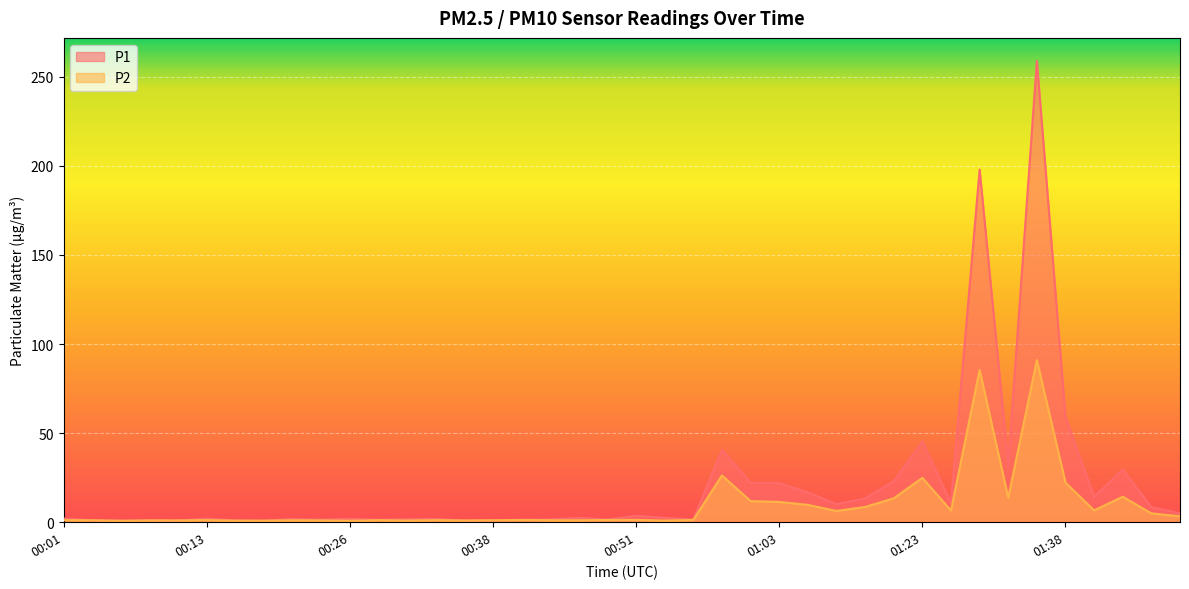

What is the label of the 22nd point from the left?

00:53